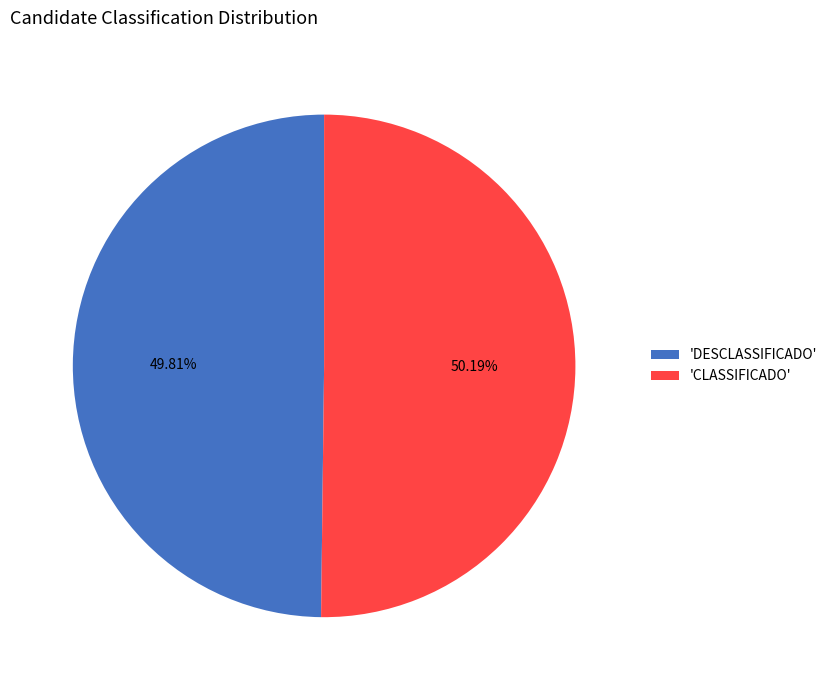

Approximately how many times larger is the value at 'CLASSIFICADO' compared to 'DESCLASSIFICADO'?

1.0